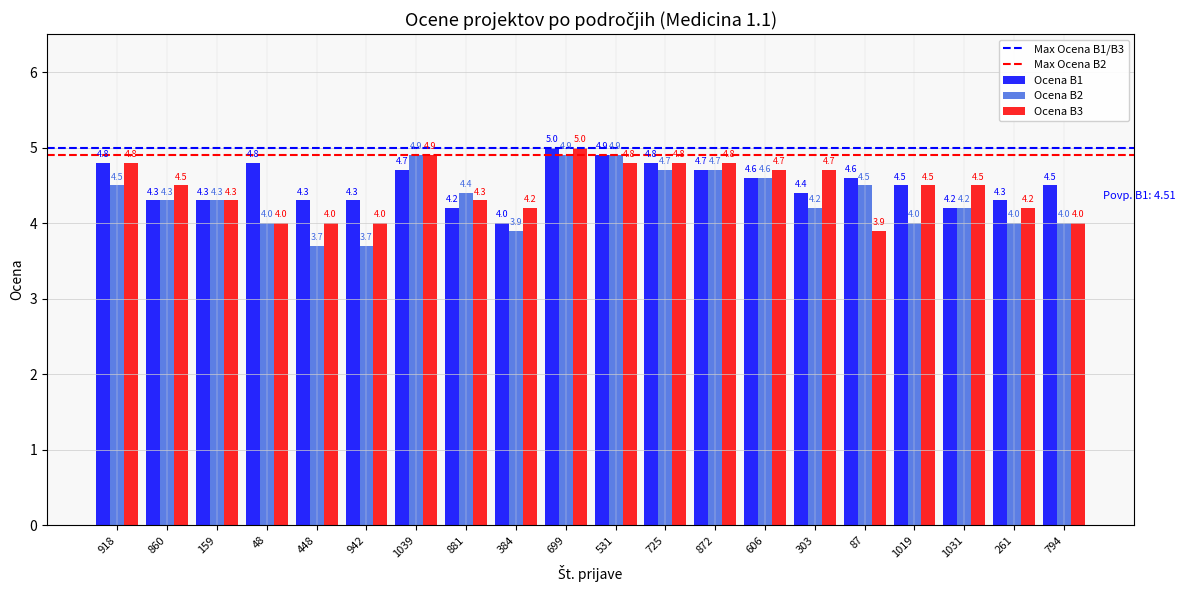

What is the difference between the maximum and minimum values in the Ocena B3 series?

1.1